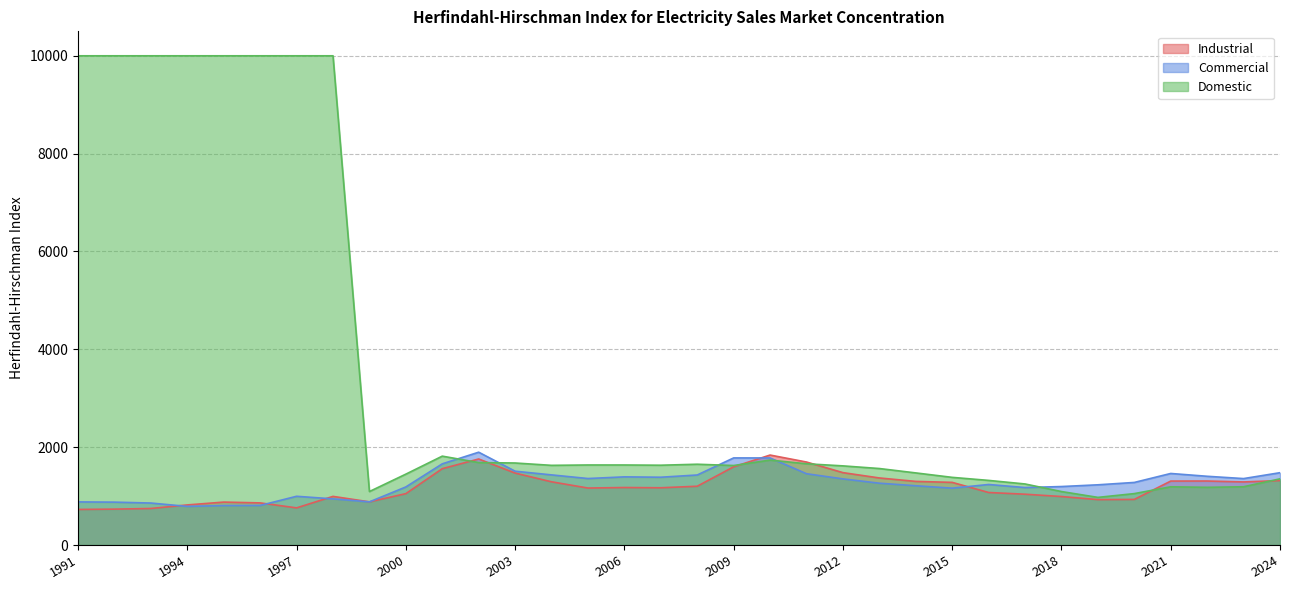

What is the average value of the Commercial series?

1262.5